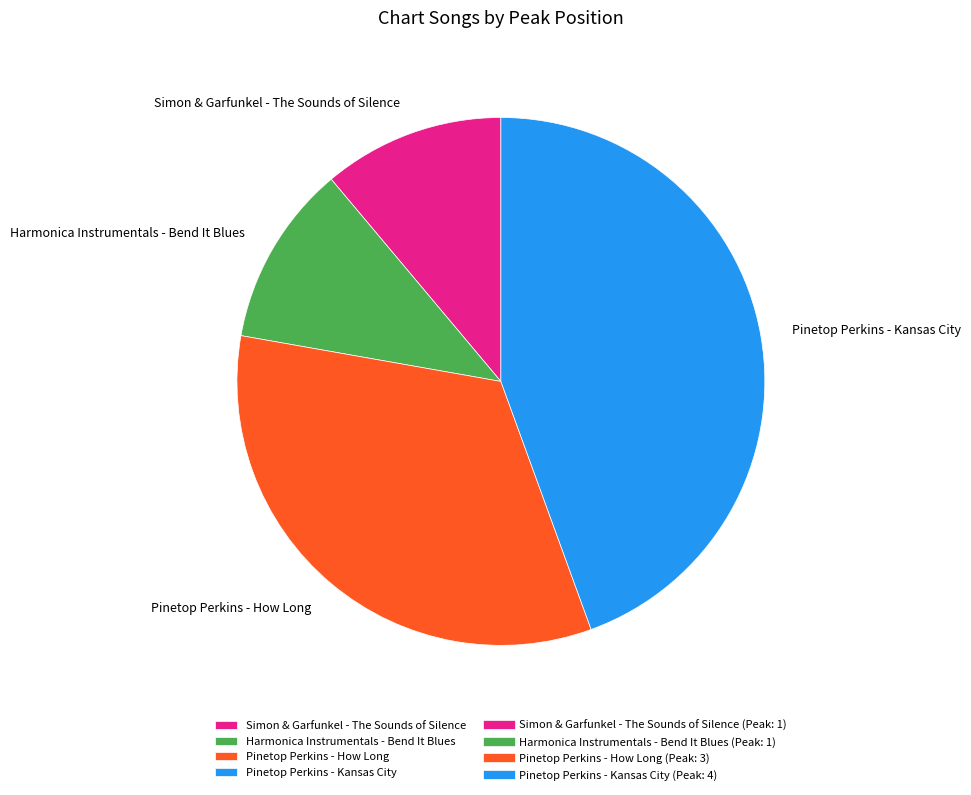

What is the largest slice in the pie chart?

Pinetop Perkins - Kansas City